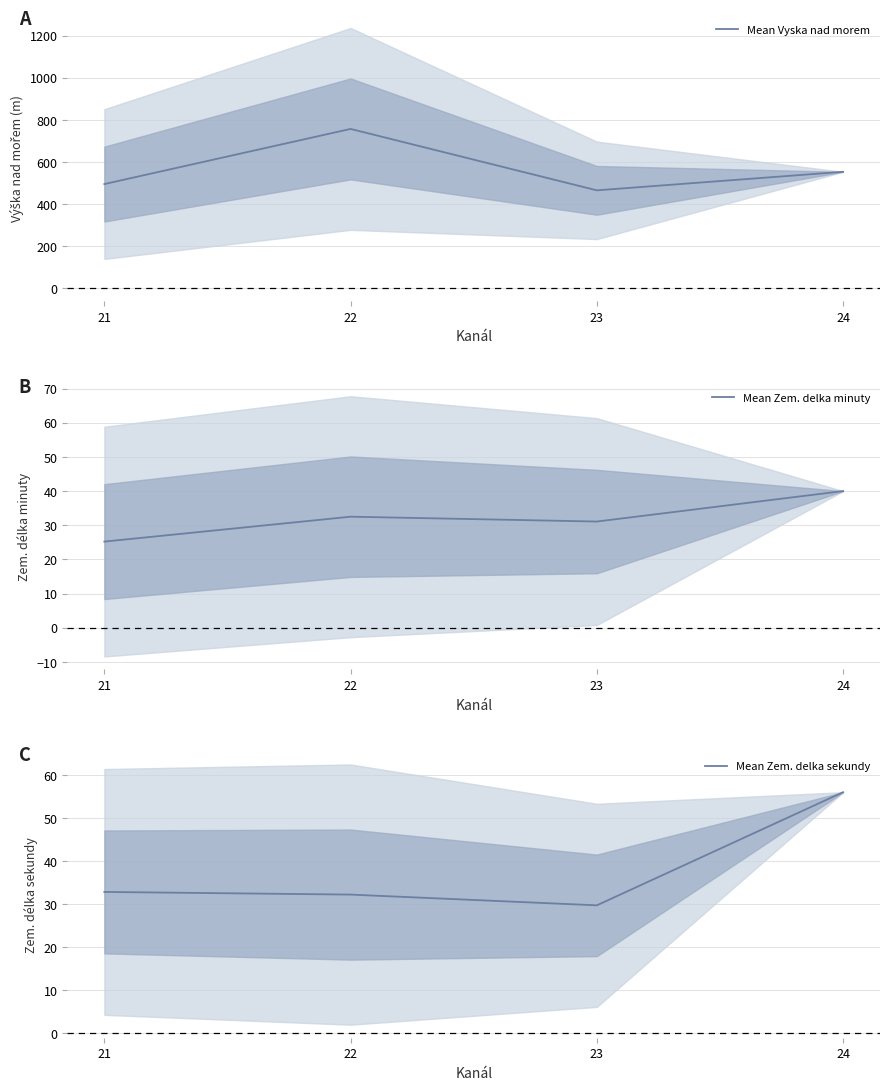

Which series has the largest total across all categories?

Mean Vyska nad morem